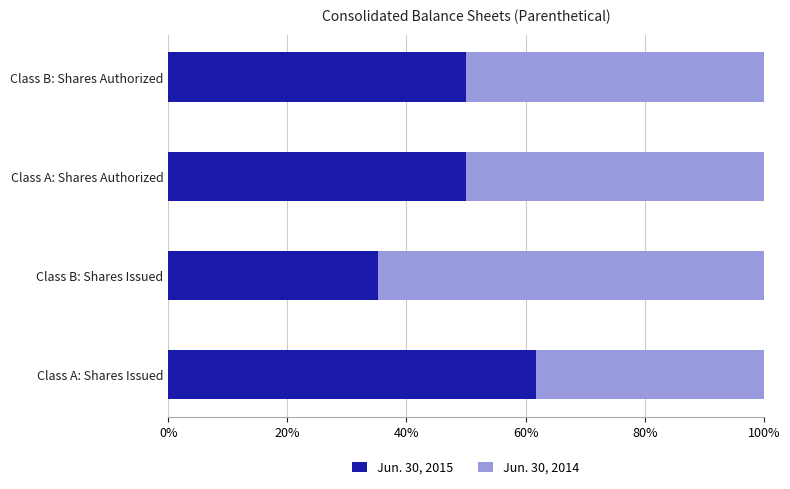

The Jun. 30, 2015 series shows 25.9 at Class B: Shares Authorized. True or false?

False